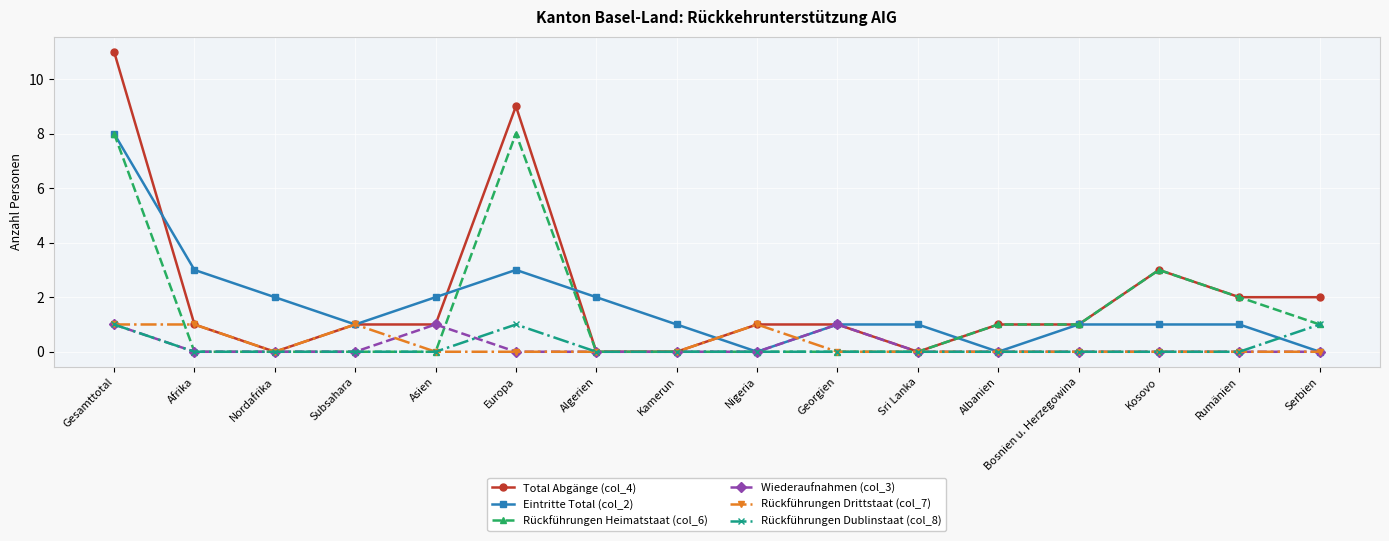

Between Gesamttotal and Afrika, which series saw the biggest shift?

Total Abgänge (col_4)